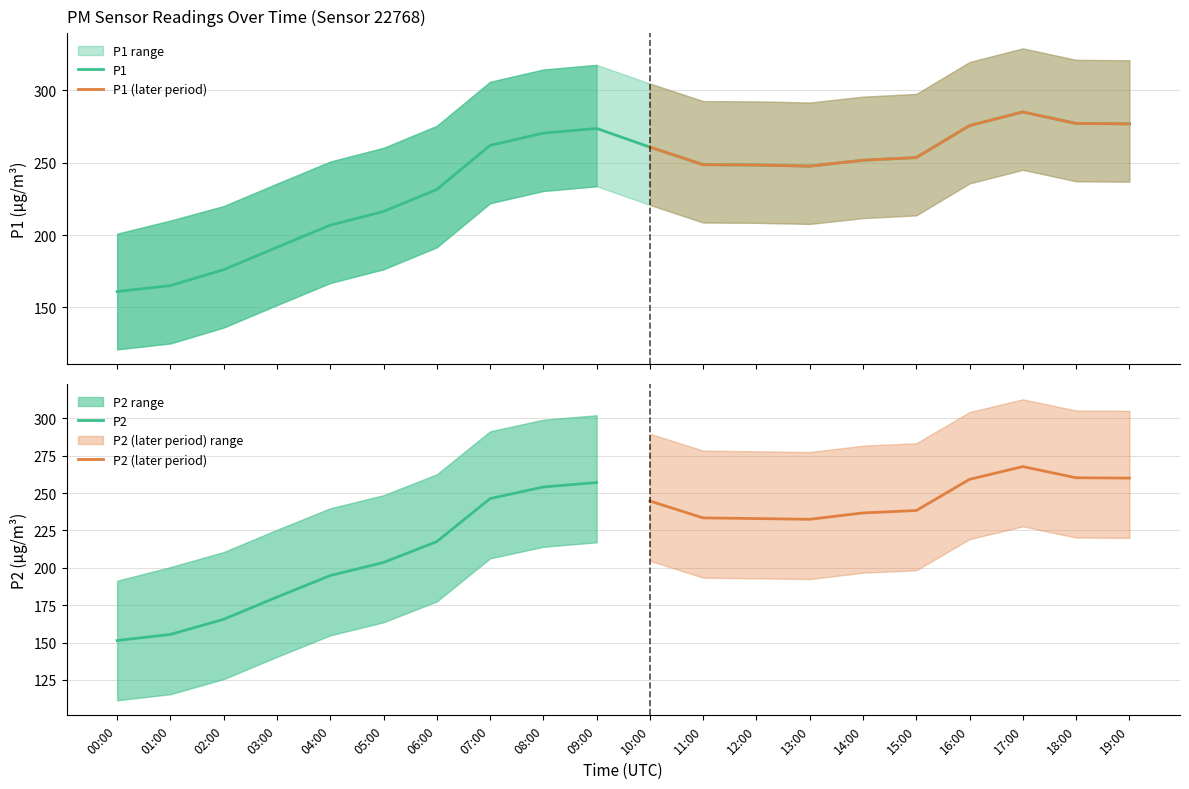

Which has a higher value, 06:00 or 02:00?

06:00